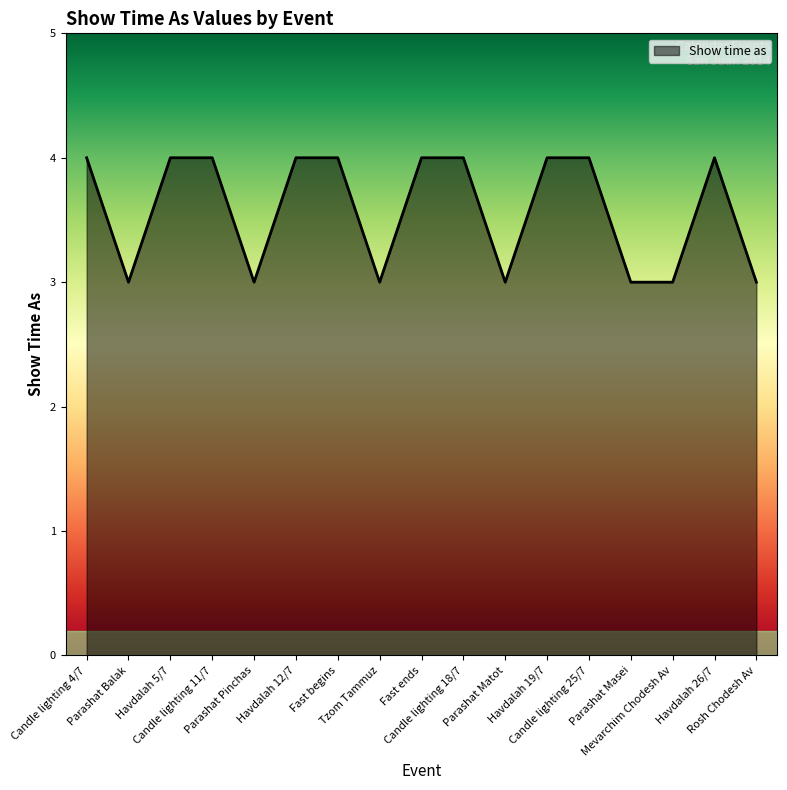

What is the label of the 13th point from the left?

Candle lighting 25/7